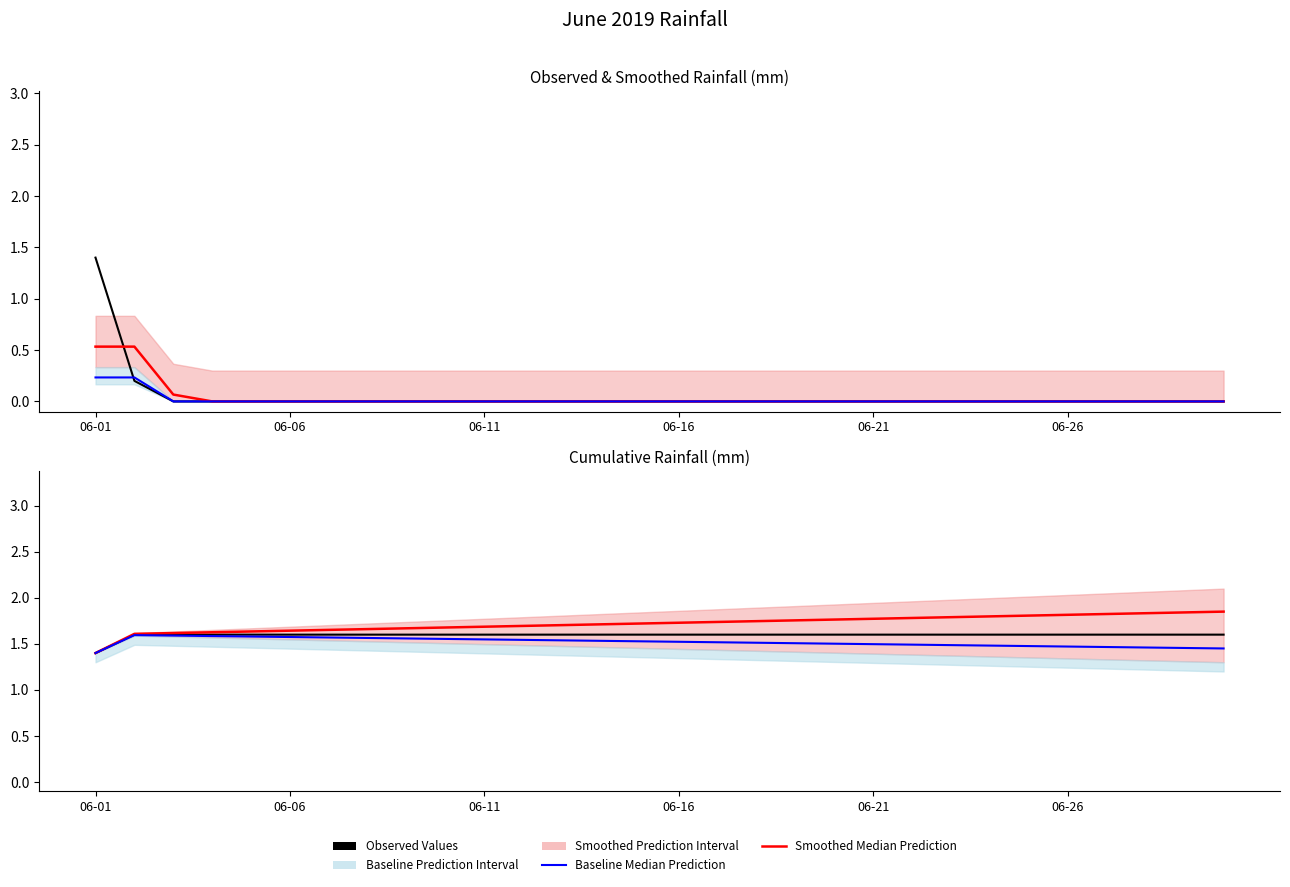

Between 11 and 06-01, which is larger?

11